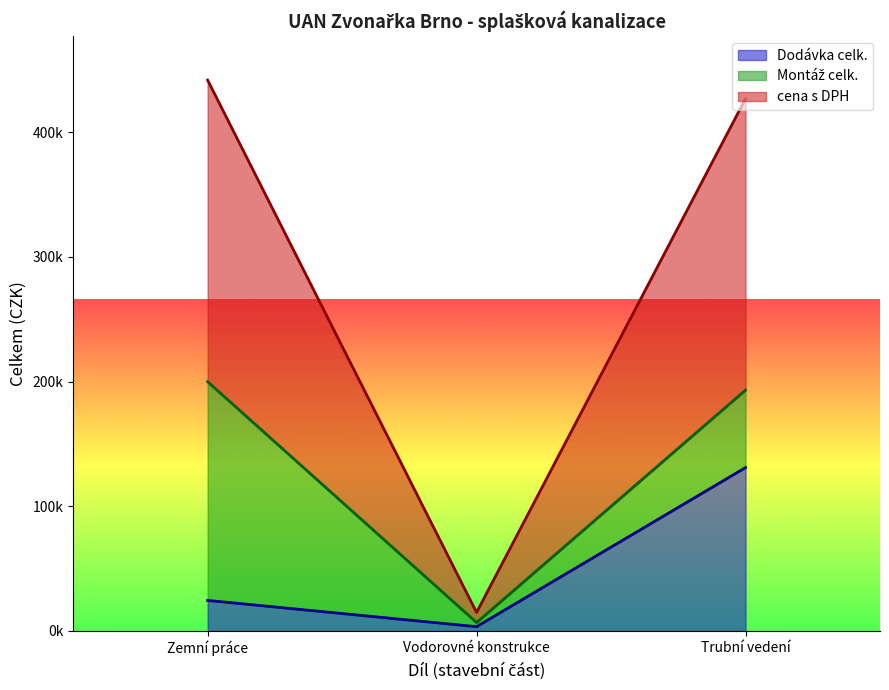

Does the chart display data point markers on the line(s)?

No